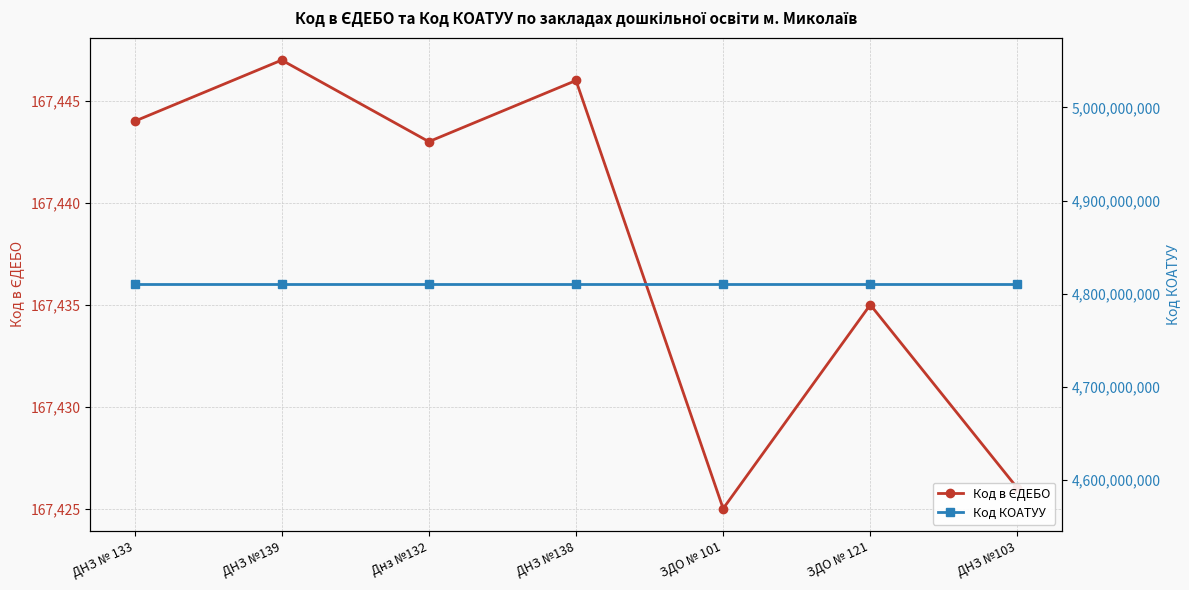

What is the spread (max minus min) of values at ДНЗ № 133?

4809969156